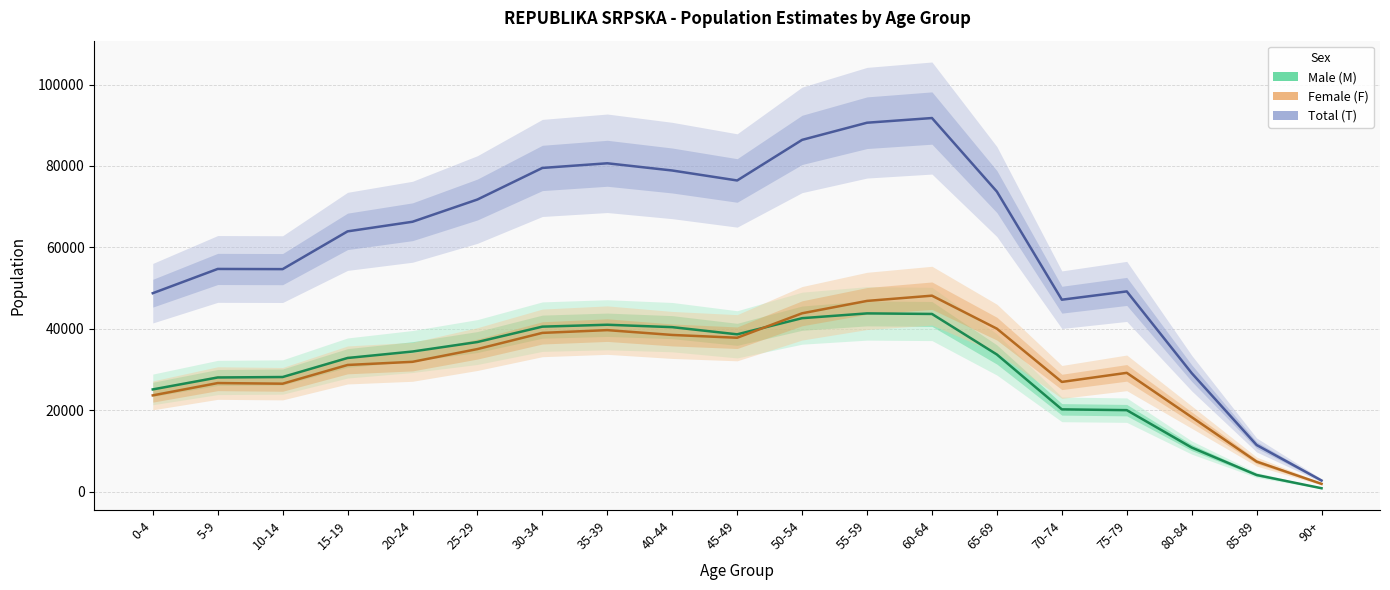

Reading left to right, transcribe all the data shown in this chart.

Male (M): 25099	28032	28143	32819	34406	36741	40519	40983	40396	38631	42599	43773	43636	33670	20198	20005	10819	4077	822
Female (F): 23635	26660	26504	31105	31877	35009	38985	39664	38478	37793	43799	46840	48126	40016	26939	29169	18285	7366	1898
Total (T): 48734	54692	54647	63924	66283	71750	79504	80647	78874	76424	86398	90613	91762	73686	47137	49174	29104	11443	2720